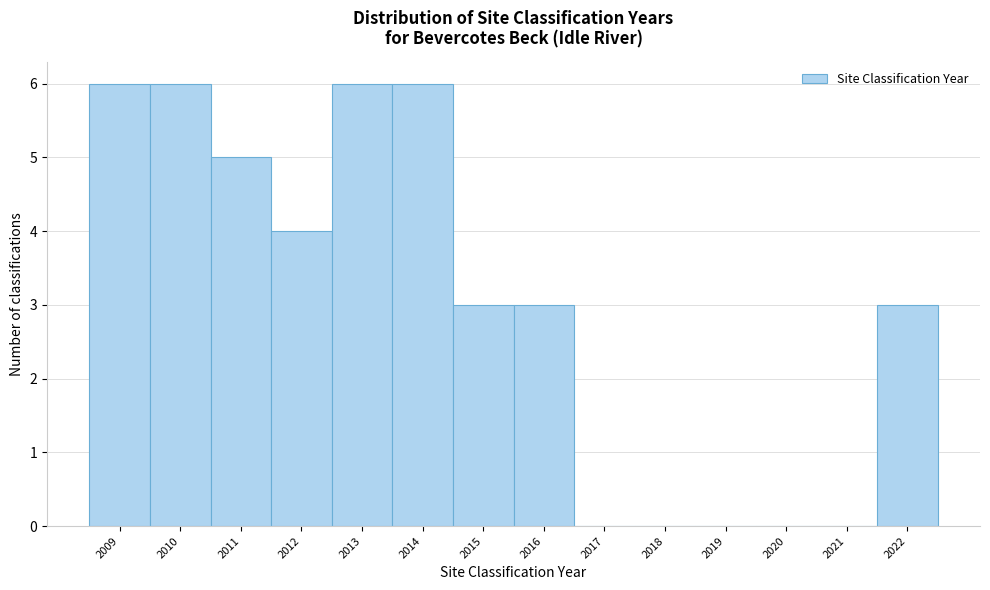

Reading left to right, list every bar in this chart as the range it spans on the x-axis followed by its height. The values are not printed on the chart, so give them approximately, as read against the axis.

2008.5 to 2009.5: 6
2009.5 to 2010.5: 6
2010.5 to 2011.5: 5
2011.5 to 2012.5: 4
2012.5 to 2013.5: 6
2013.5 to 2014.5: 6
2014.5 to 2015.5: 3
2015.5 to 2016.5: 3
2016.5 to 2017.5: 0
2017.5 to 2018.5: 0
2018.5 to 2019.5: 0
2019.5 to 2020.5: 0
2020.5 to 2021.5: 0
2021.5 to 2022.5: 3